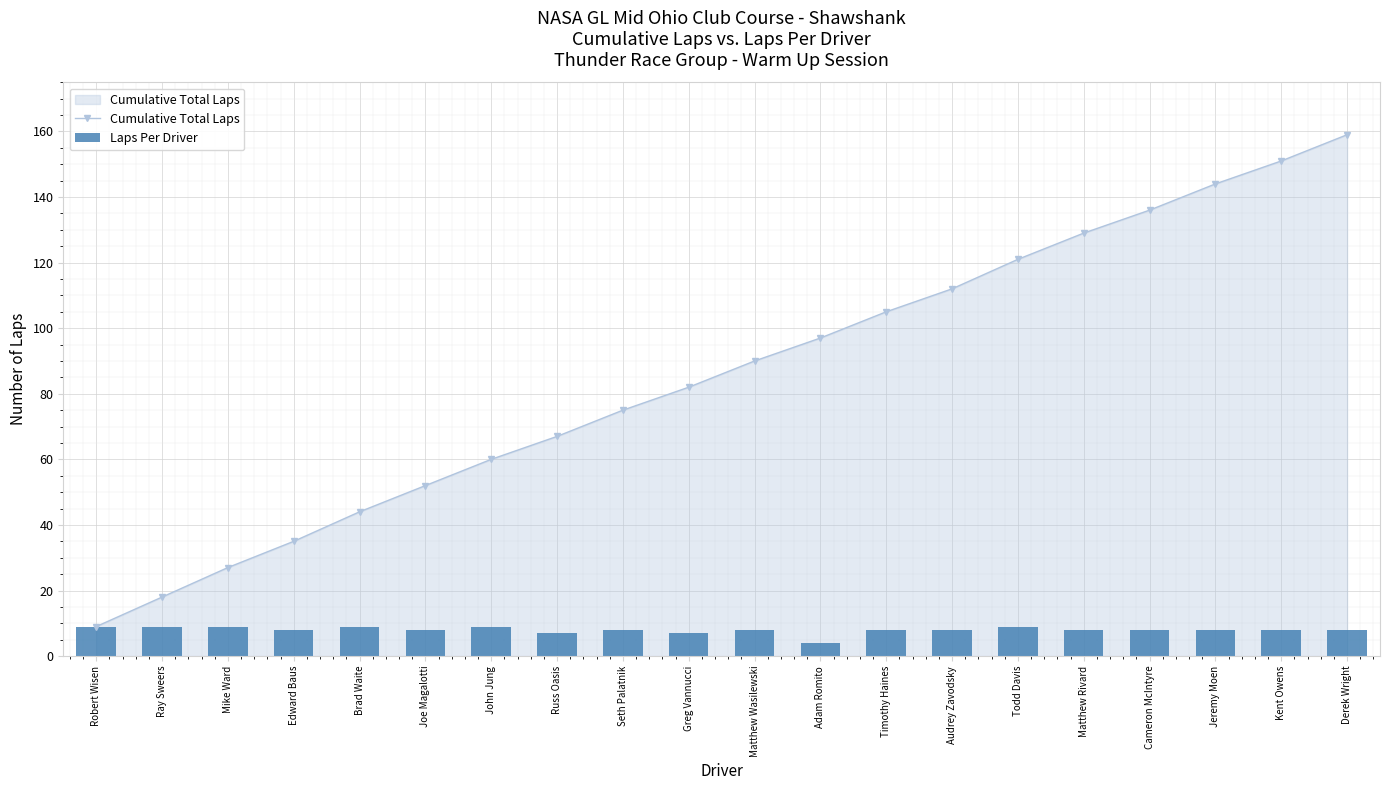

True or false: Cumulative Total Laps has more than 0 points higher than both neighbors.

False